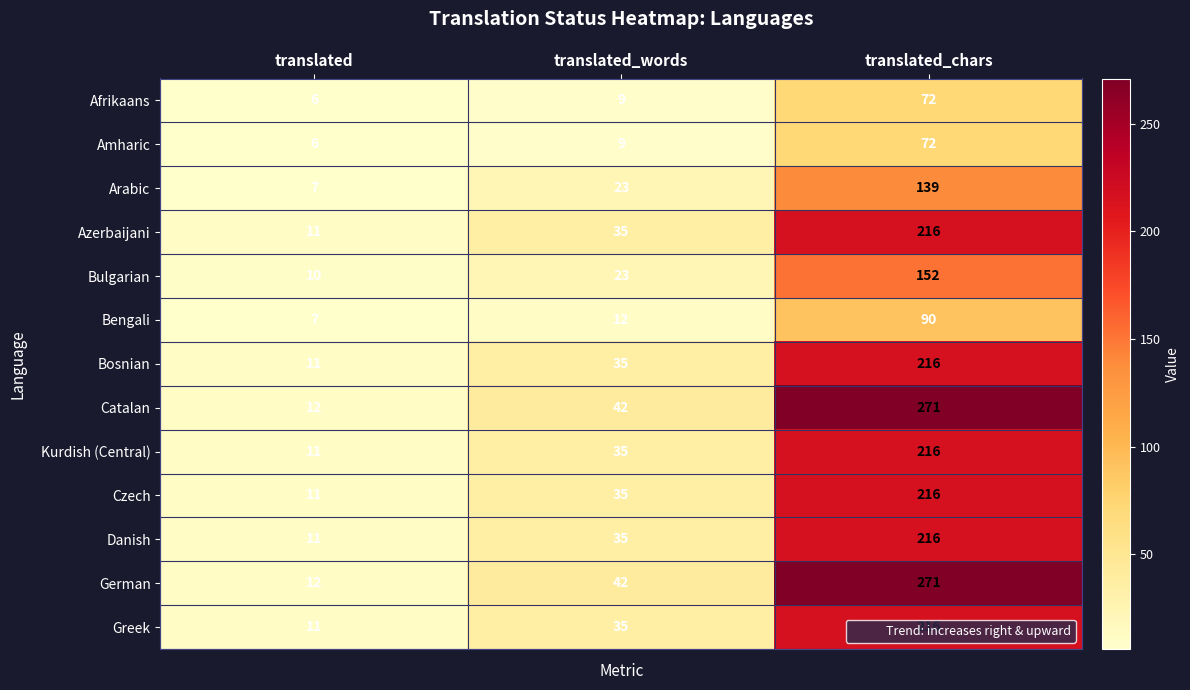

What is the difference between the highest and lowest values at translated_chars?

199